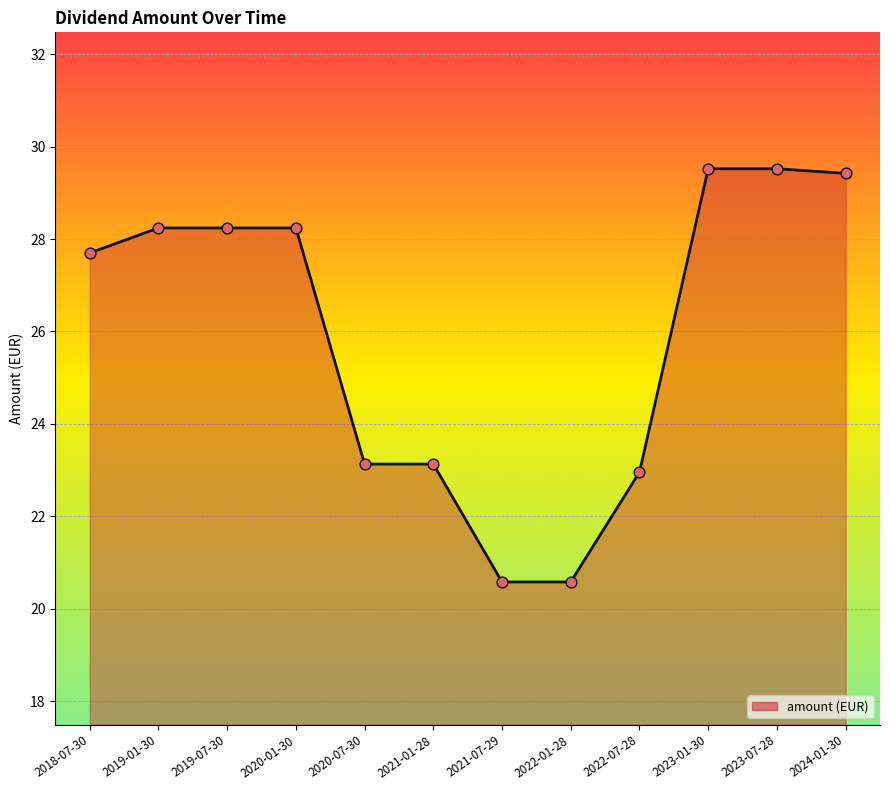

What is the ratio of the value at 2022-07-28 to the value at 2019-01-30?

0.8